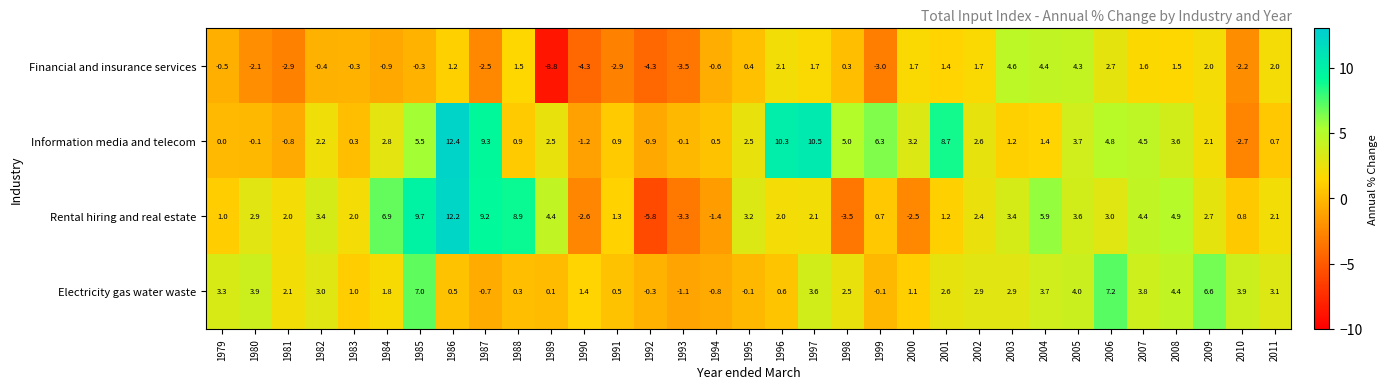

At which category is the sum across all series the highest?

1986